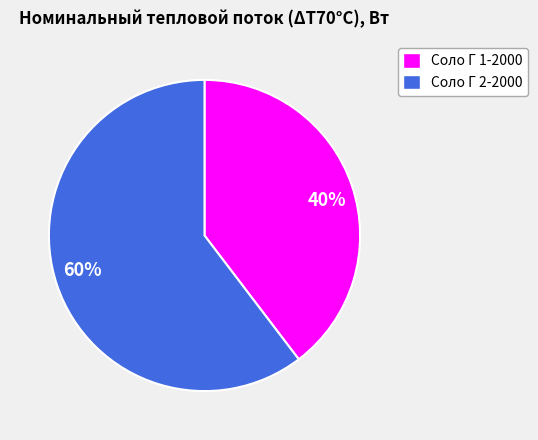

Count the number of slices in the pie.

2